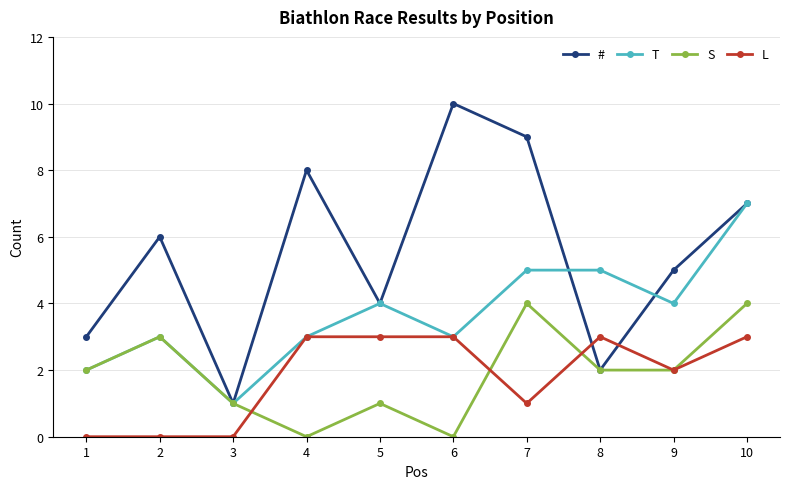

At which label is L closest to 1?

7